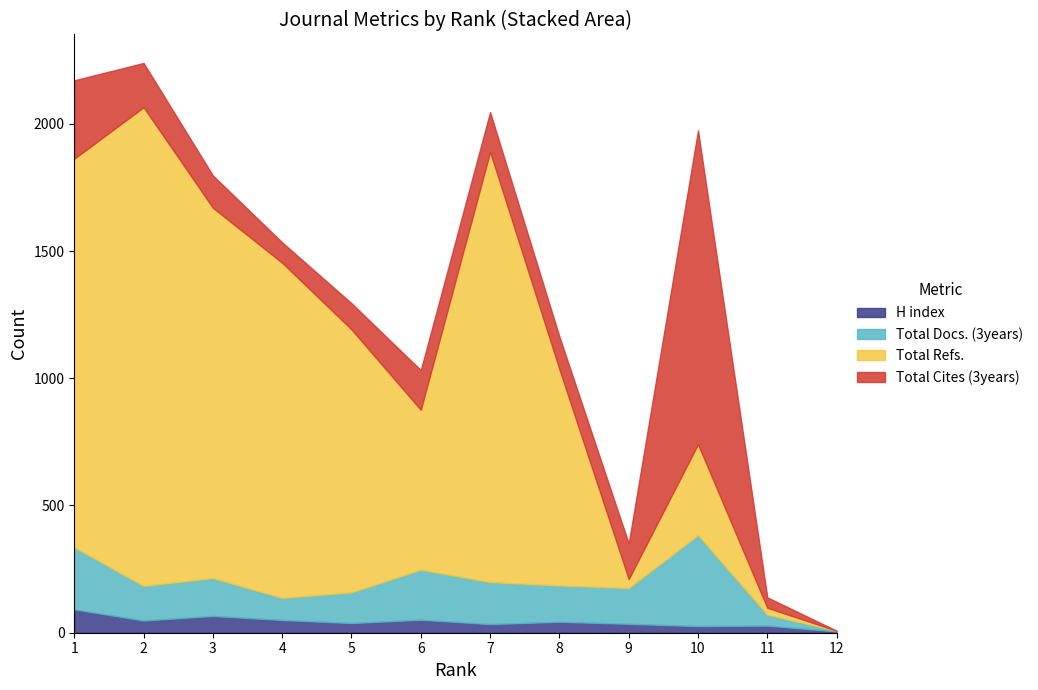

How many data points in Total Cites (3years) are less than 140?

6